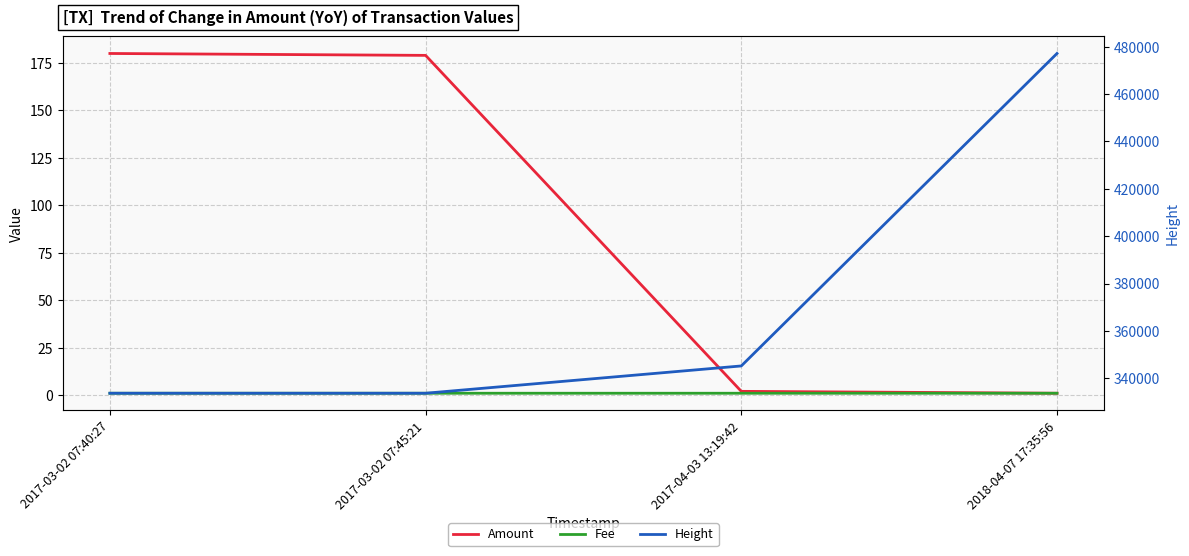

What is the label of the 3rd point from the right?

2017-03-02 07:45:21